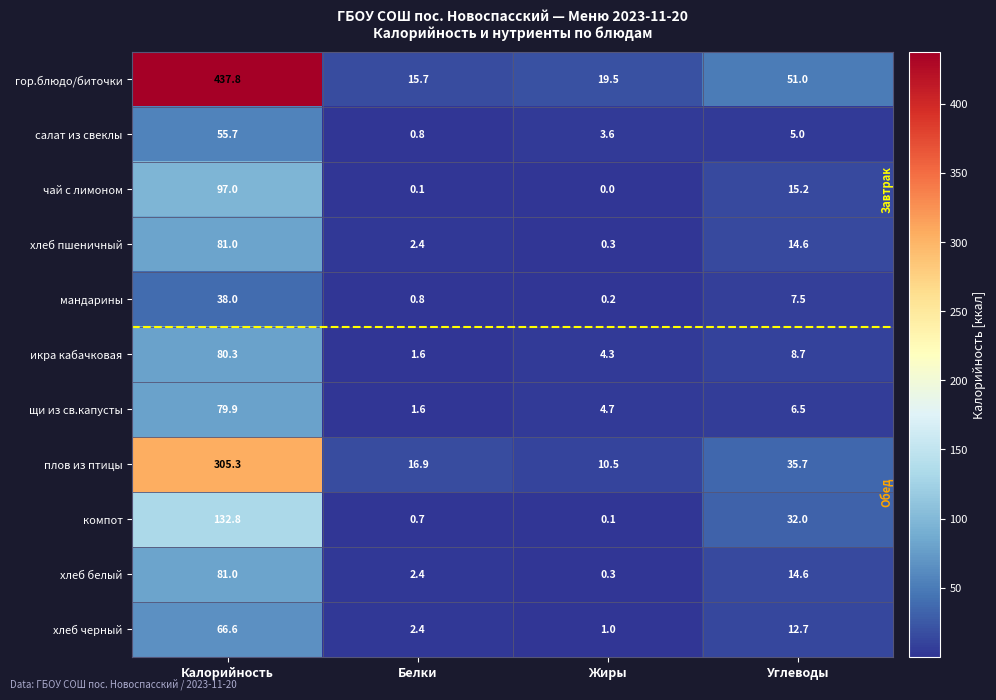

Where is мандарины nearest to the value 19?

Углеводы